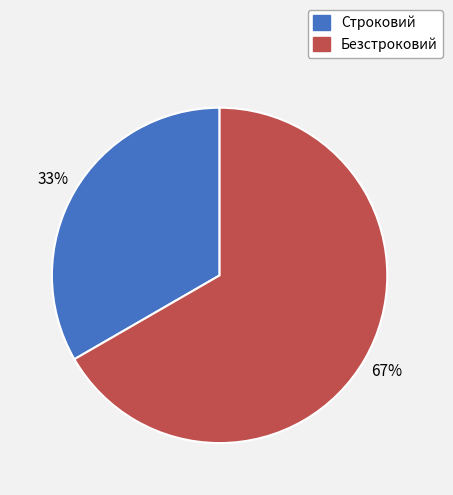

Do Безстроковий and Строковий together represent more than half of the pie?

Yes